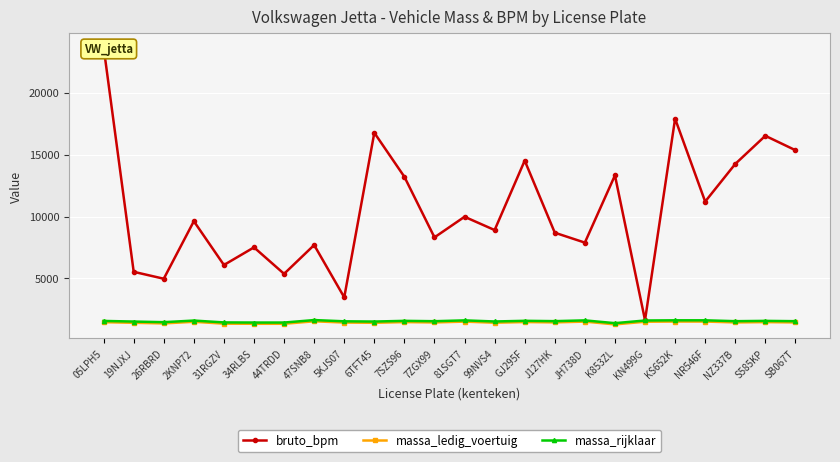

Reading left to right, list all the values displayed in this chart.

bruto_bpm: 23672	5536	4977	9621	6086	7509	5372	7698	3475	16760	13205	8316	9979	8907	14514	8693	7893	13321	1633	17897	11205	14243	16516	15354
massa_ledig_voertuig: 1470	1420	1370	1500	1350	1340	1340	1540	1440	1420	1477	1448	1515	1426	1480	1453	1515	1290	1505	1520	1520	1450	1475	1450
massa_rijklaar: 1570	1520	1470	1600	1450	1440	1440	1640	1540	1520	1577	1548	1615	1526	1580	1553	1615	1390	1605	1620	1620	1550	1575	1550